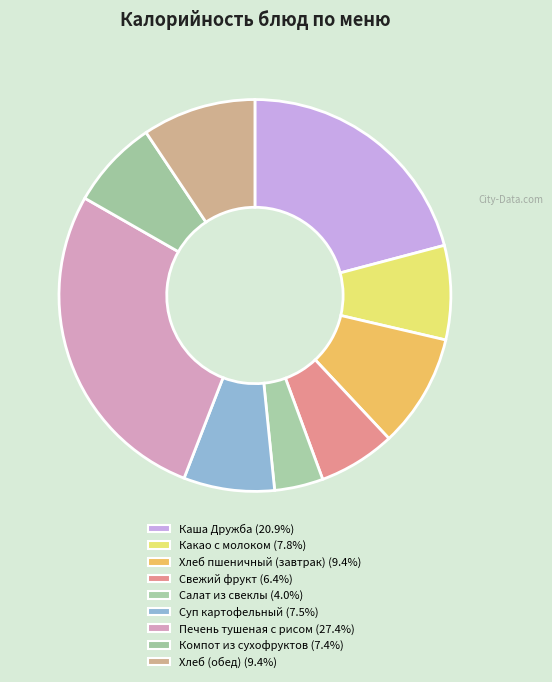

To the nearest percent, what percentage of the pie is Печень тушеная с рисом?

27%